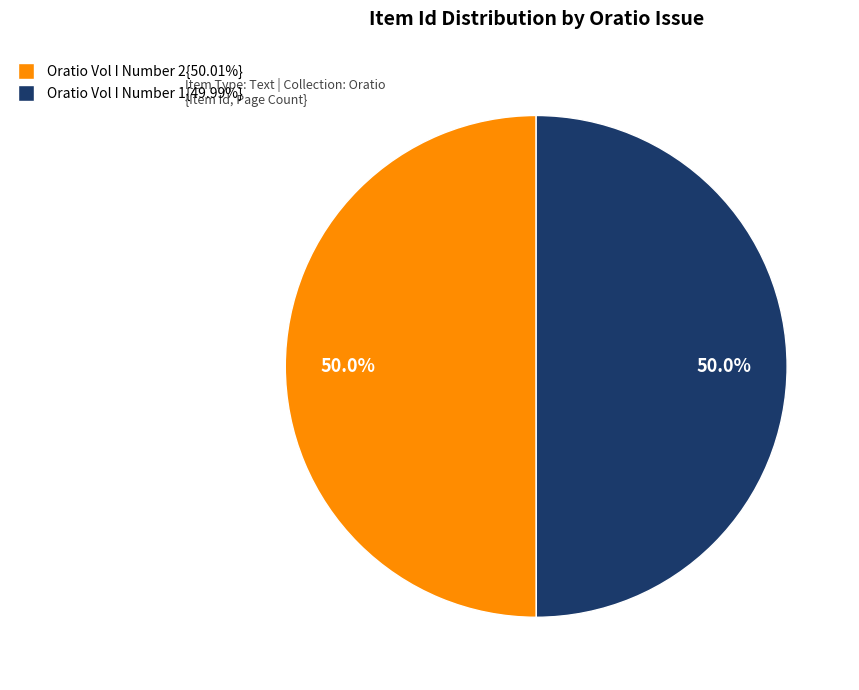

How many slices are in this pie chart?

2